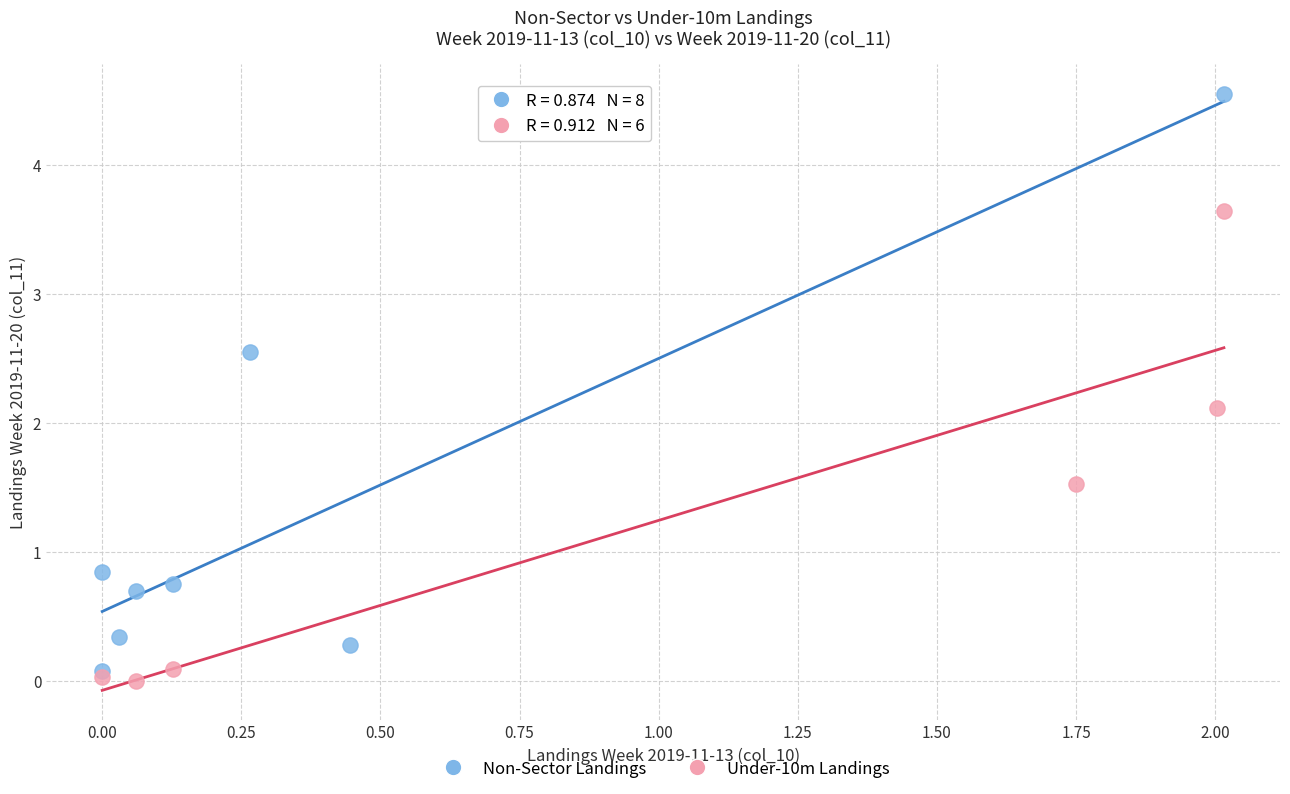

Which series reaches the maximum Y coordinate?

Non-Sector Landings